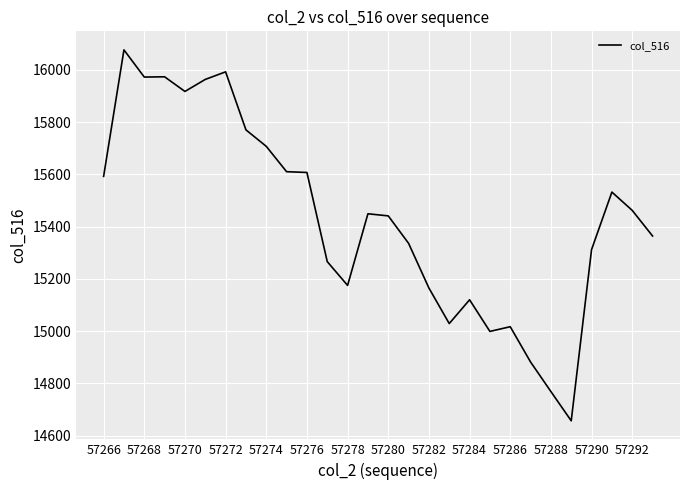

How many lines are shown in the chart?

1